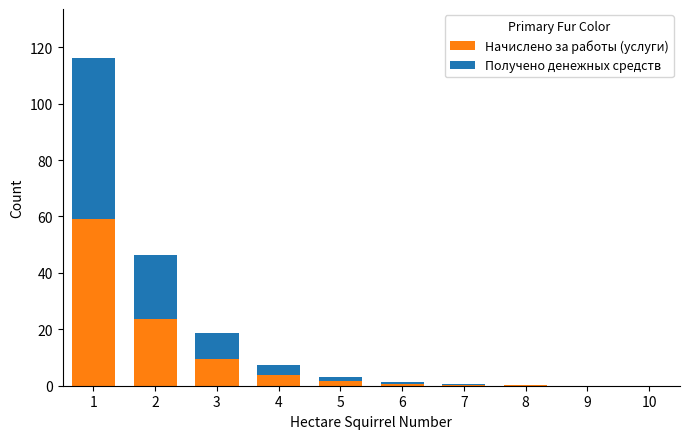

What is the sum of all Начислено за работы (услуги) values?

98.7